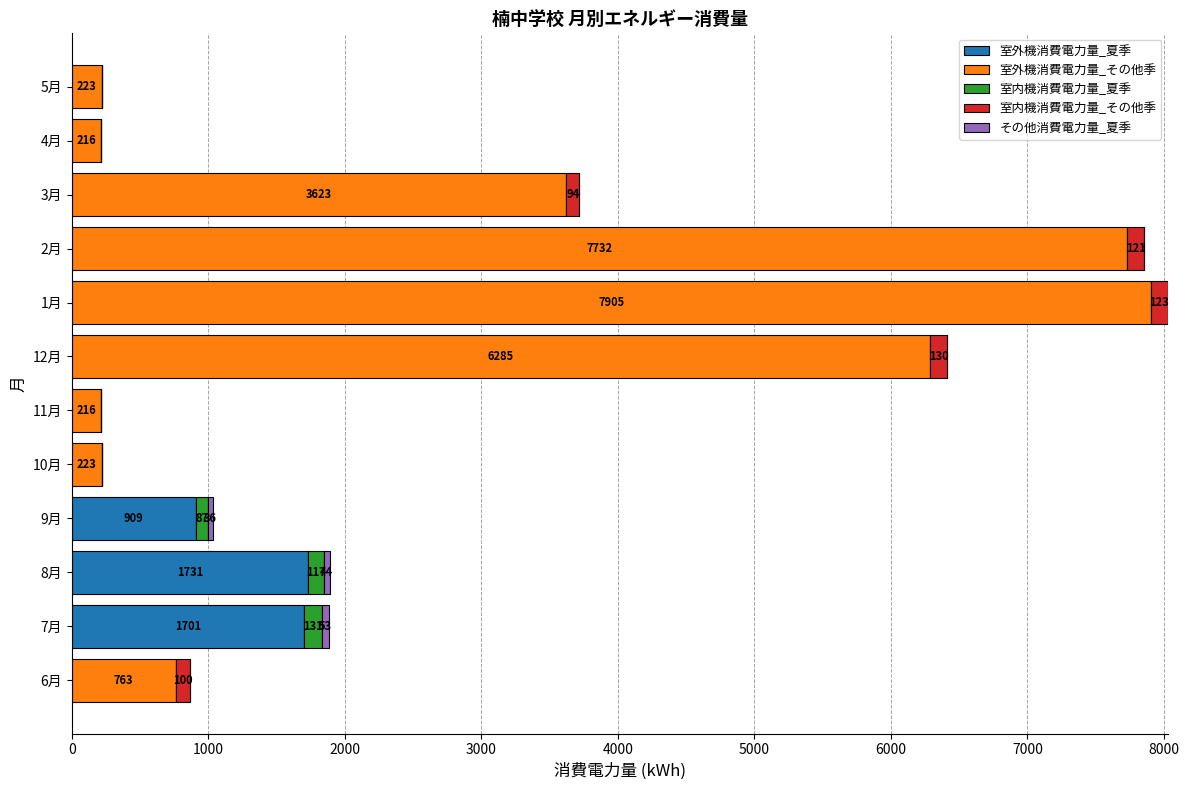

The value of 室外機消費電力量_夏季 at 11月 is -1188.9. True or false?

False